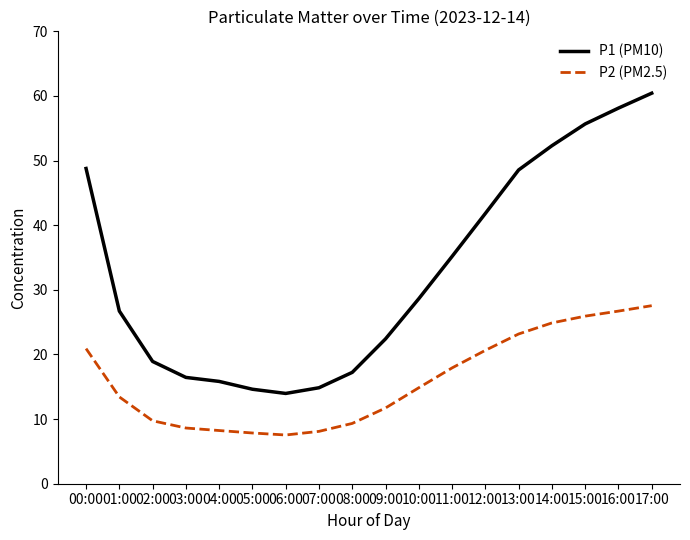

Which series has the largest total across all categories?

P1 (PM10)